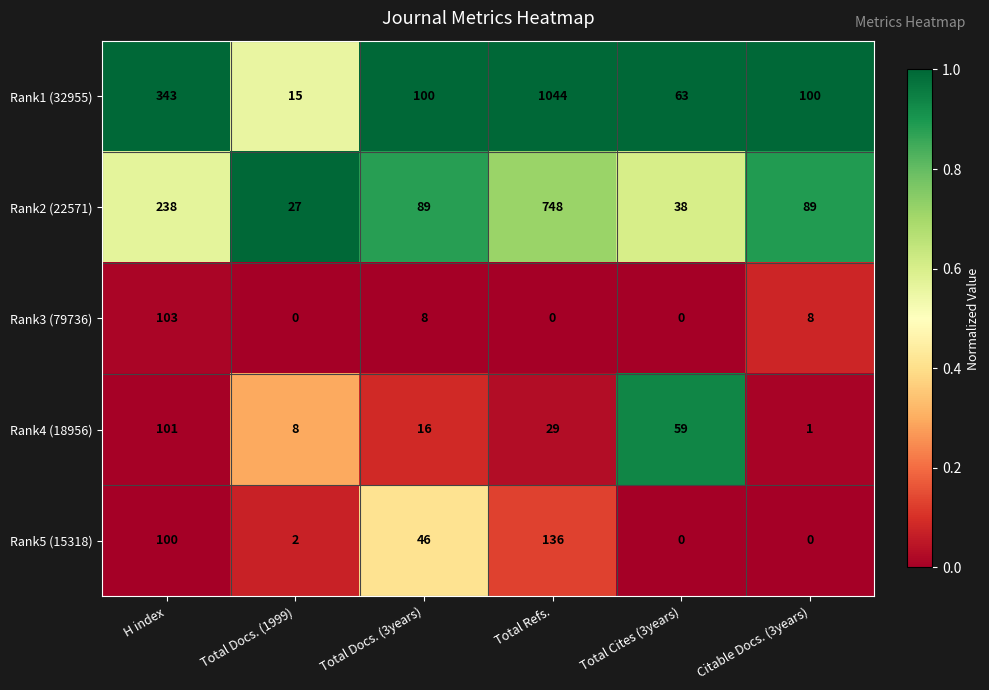

Reading right to left, extract all data points from this chart.

Rank1 (32955): 100	63	1044	100	15	343
Rank2 (22571): 89	38	748	89	27	238
Rank3 (79736): 8	0	0	8	0	103
Rank4 (18956): 1	59	29	16	8	101
Rank5 (15318): 0	0	136	46	2	100